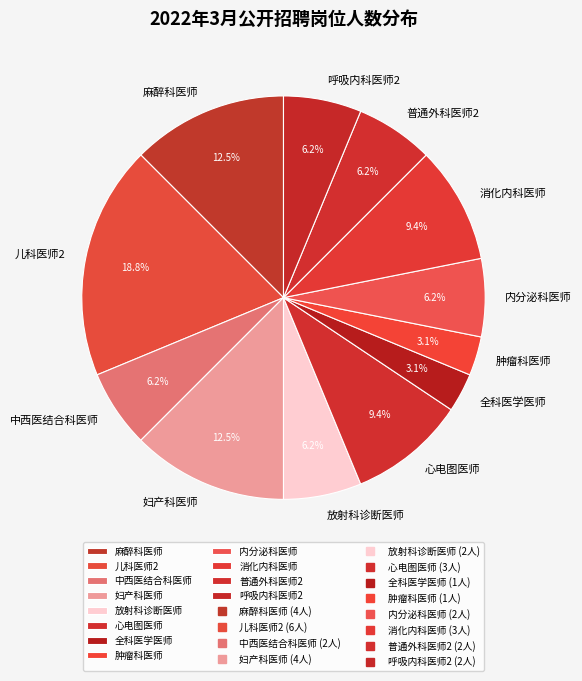

Which has a higher value, 消化内科医师 or 麻醉科医师?

麻醉科医师